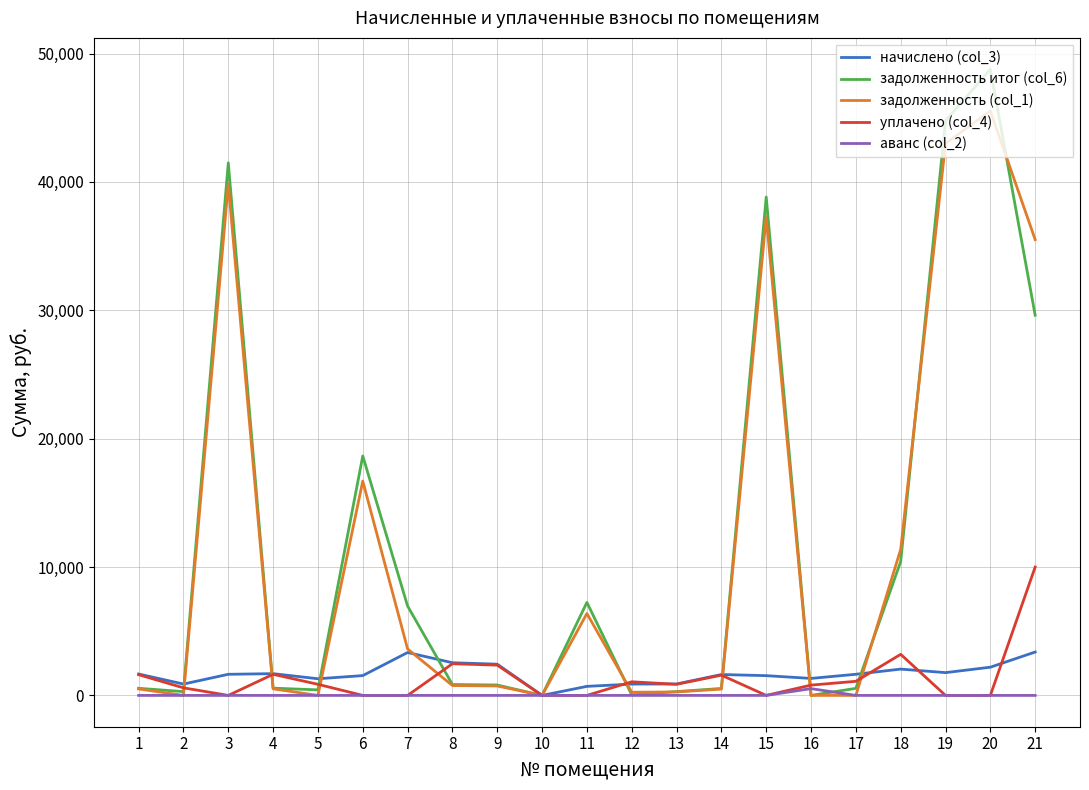

Where is the first local maximum for задолженность (col_1)?

3